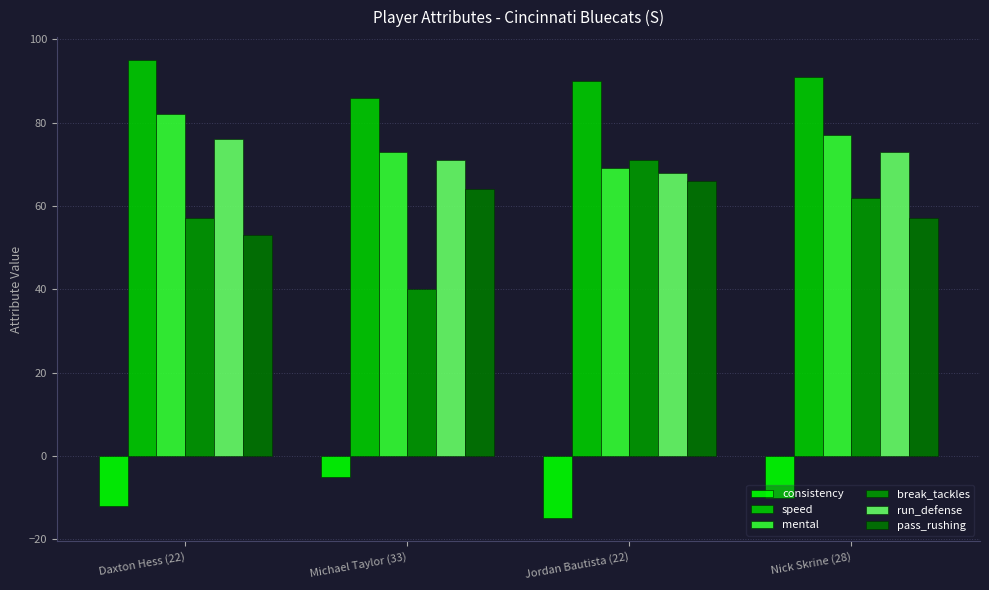

At which label is consistency closest to -10?

Nick Skrine (28)